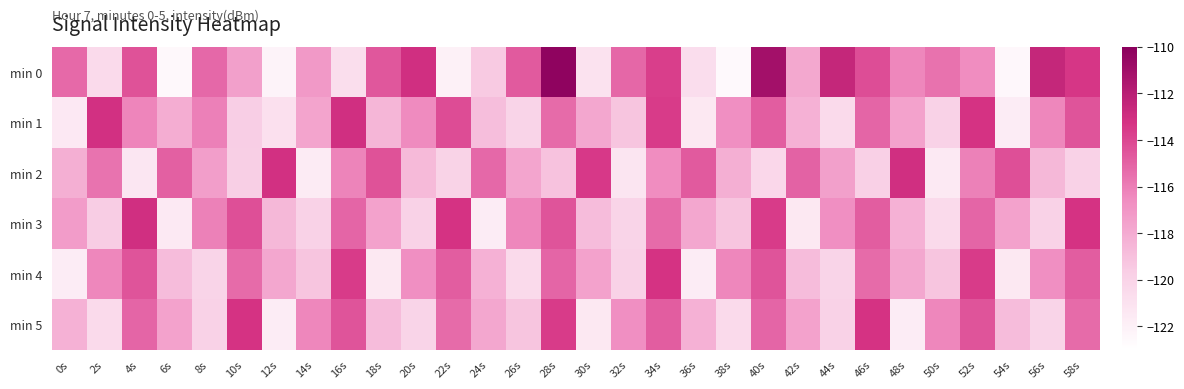

Between 46s and 34s, which is larger?

34s